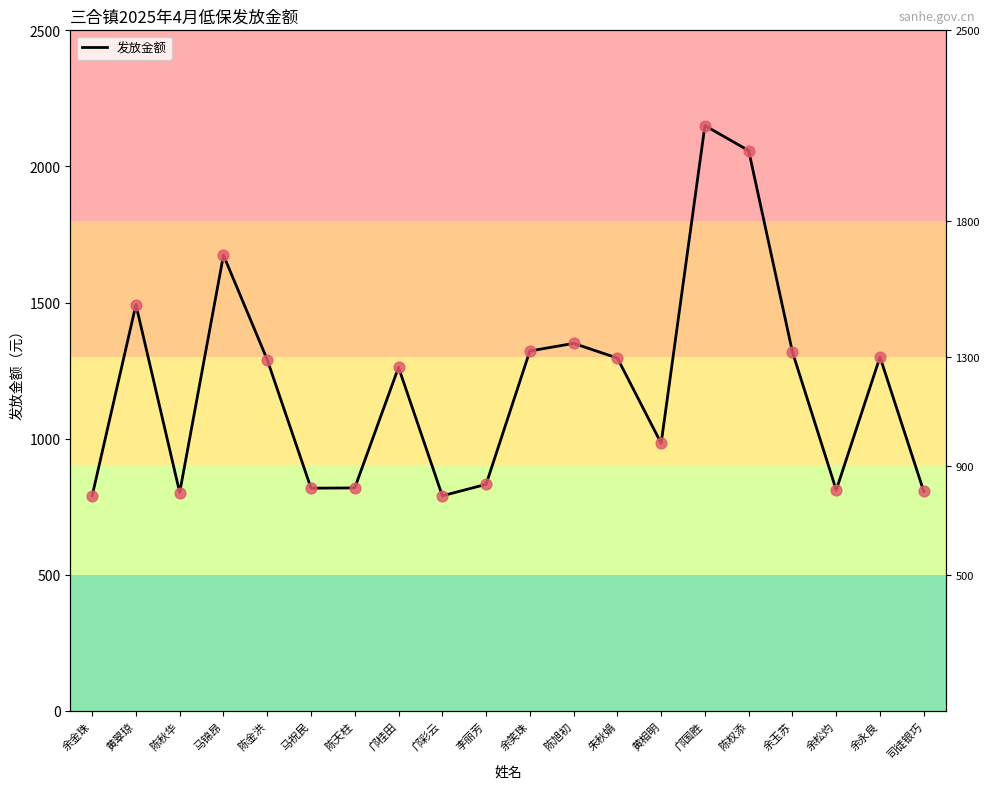

Approximately how many times larger is the value at 邝彩云 compared to 陈旭初?

0.6